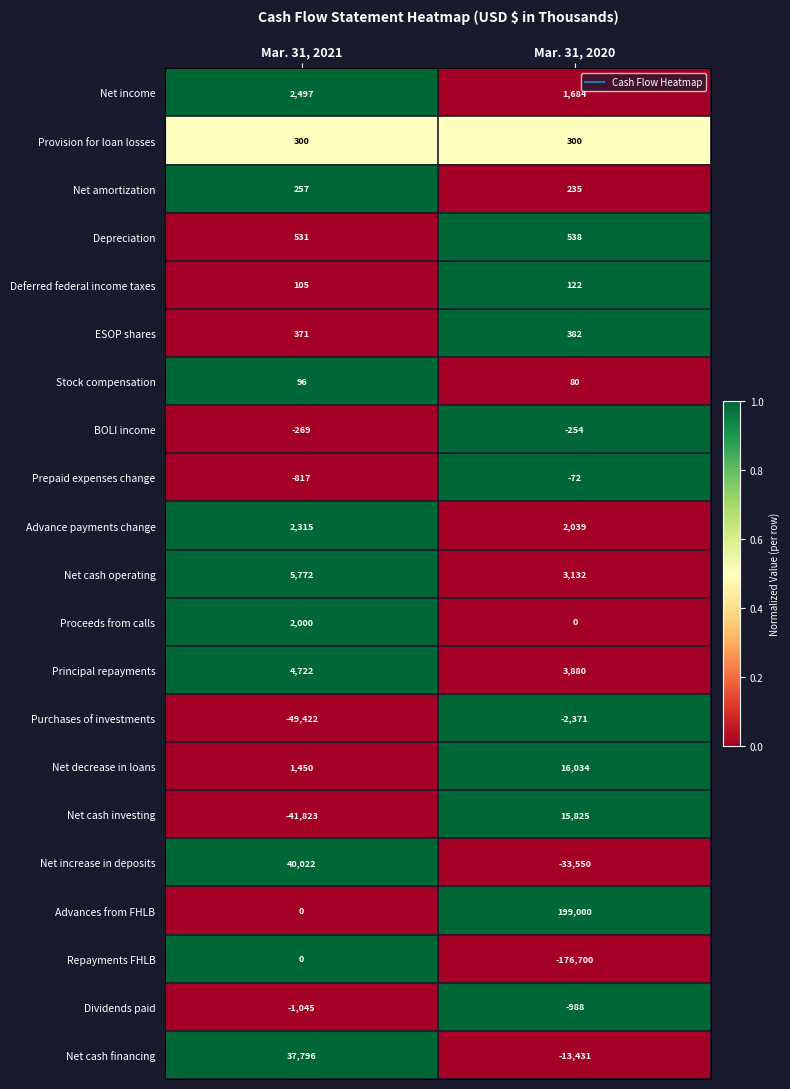

What is the difference between the highest and lowest values at Mar. 31, 2020?

375700